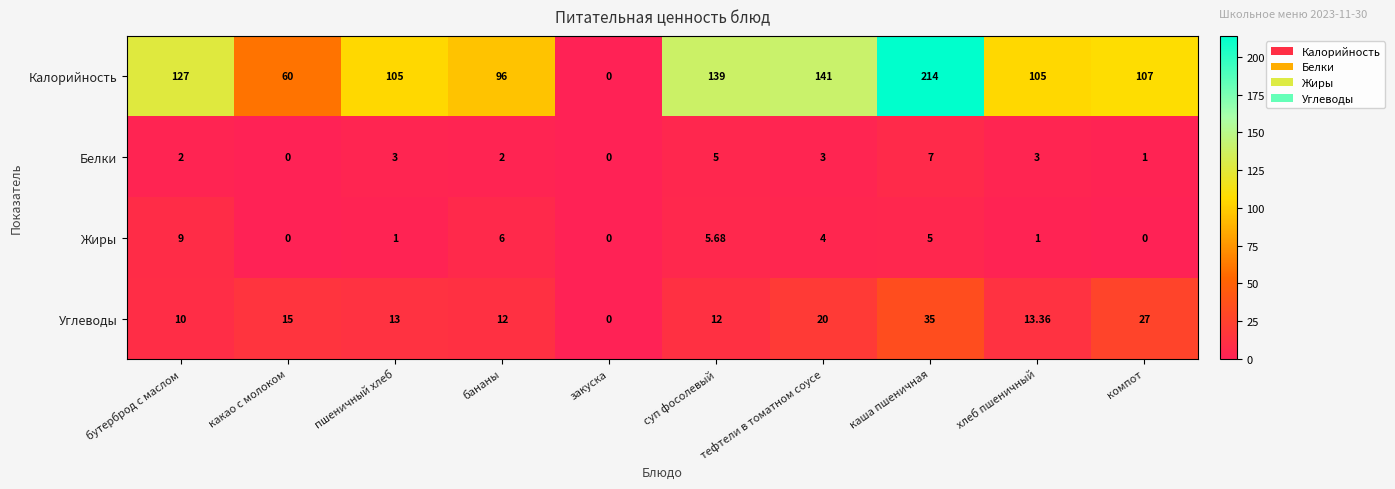

Which series has the largest range (max minus min)?

Калорийность